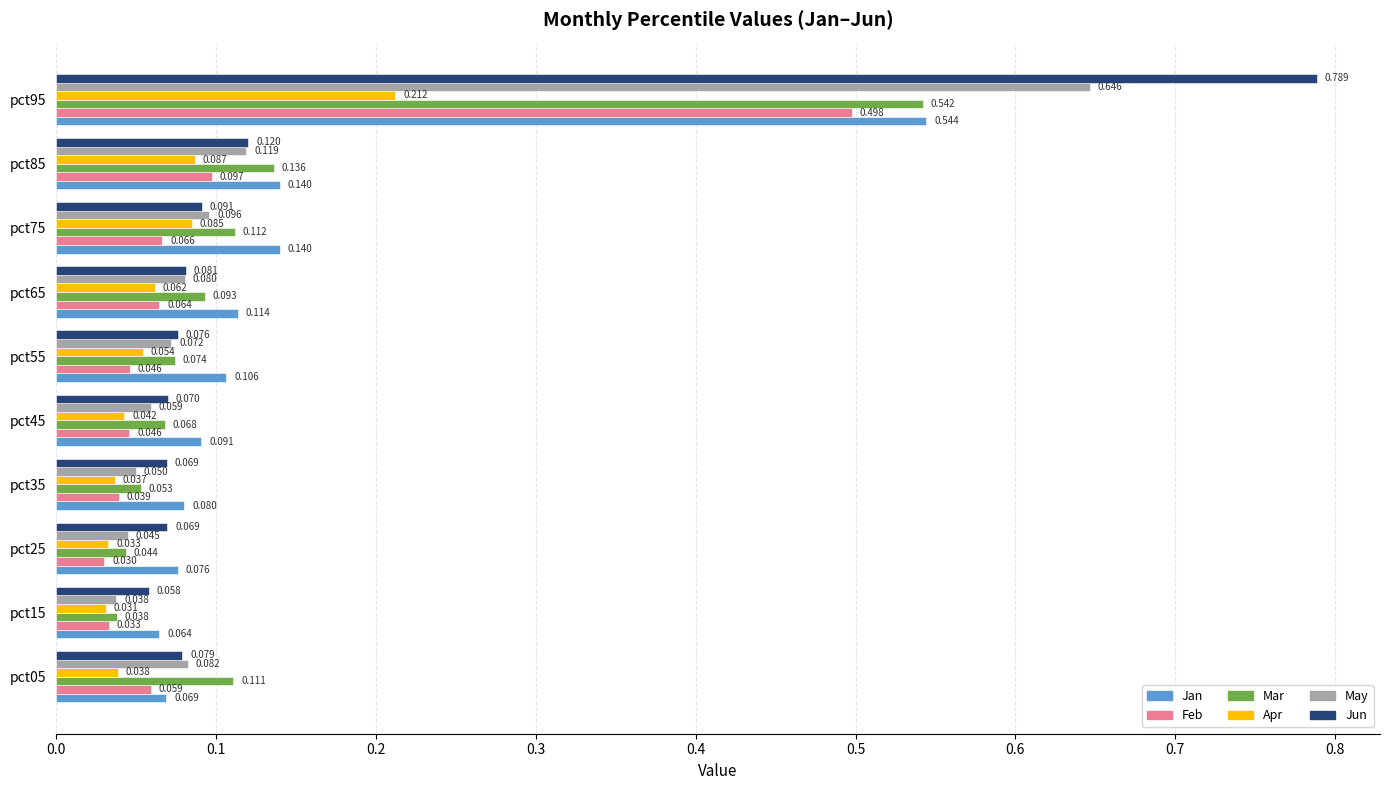

Which series has the widest spread of values?

Jun